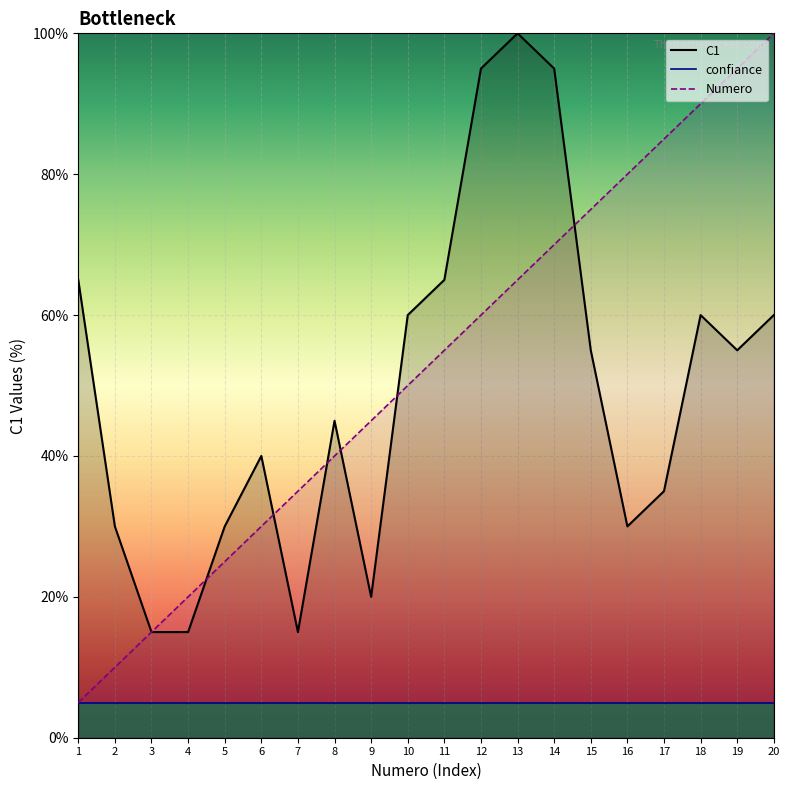

True or false: C1 has more than 0 interior local peaks.

True